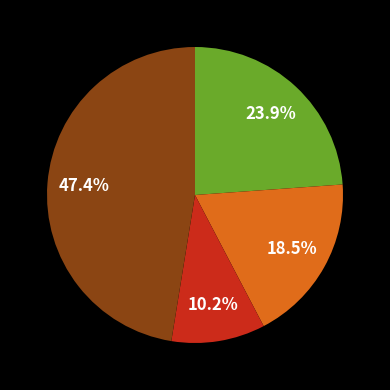

Count the number of slices in the pie.

4